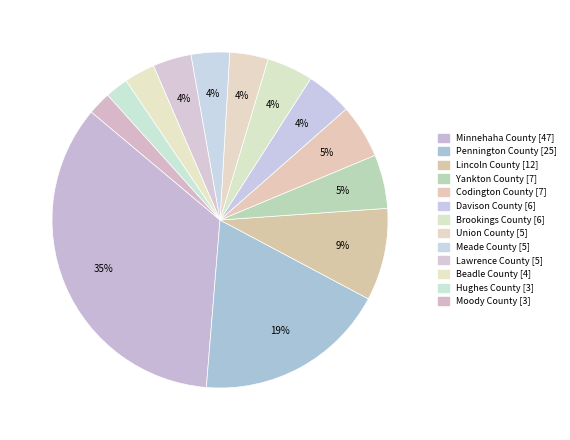

Rank the categories by value from lowest to highest.

Hughes County, Moody County, Beadle County, Union County, Meade County, Lawrence County, Davison County, Brookings County, Yankton County, Codington County, Lincoln County, Pennington County, Minnehaha County